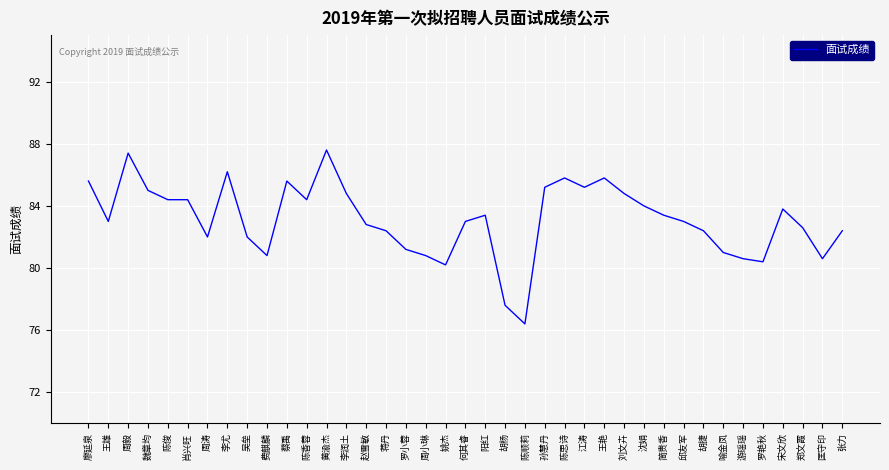

What is the greatest value displayed?

87.6